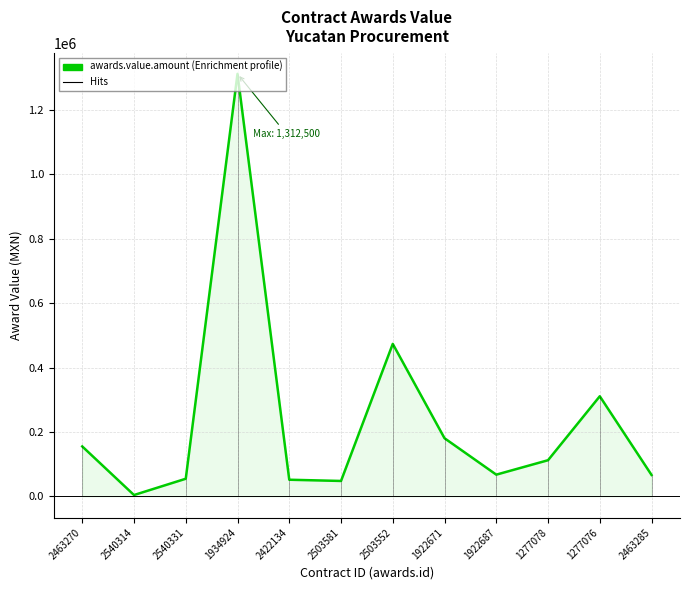

What is the approximate value at 1277078?

112591.0